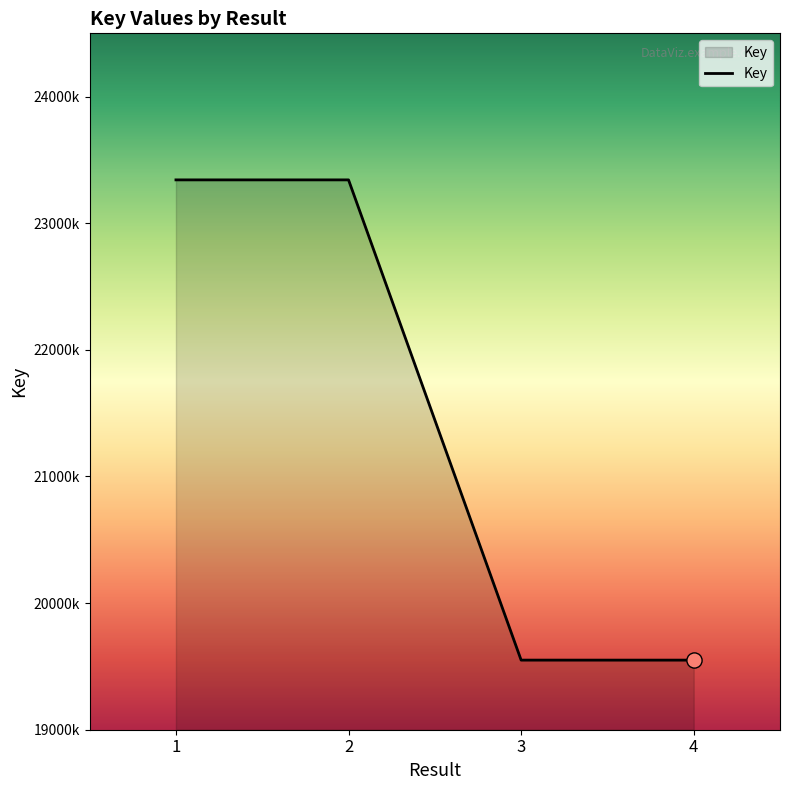

Is this an area chart (filled region under the line)?

Yes